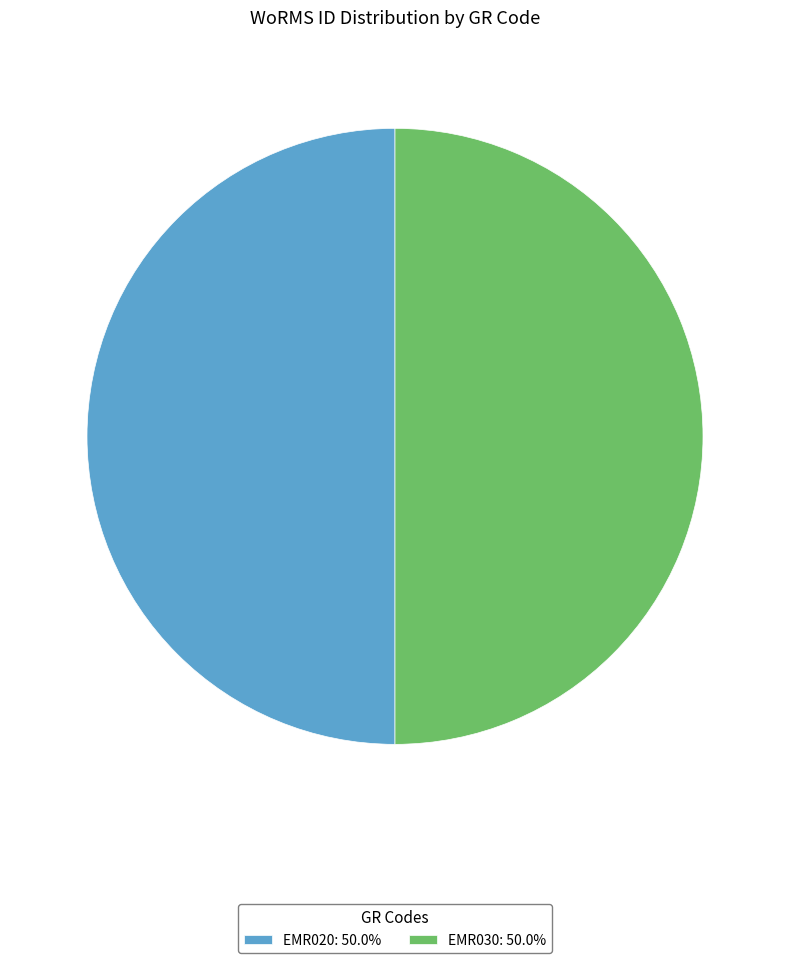

Is the sum of EMR030: 50.0% and EMR020: 50.0% greater than half?

Yes